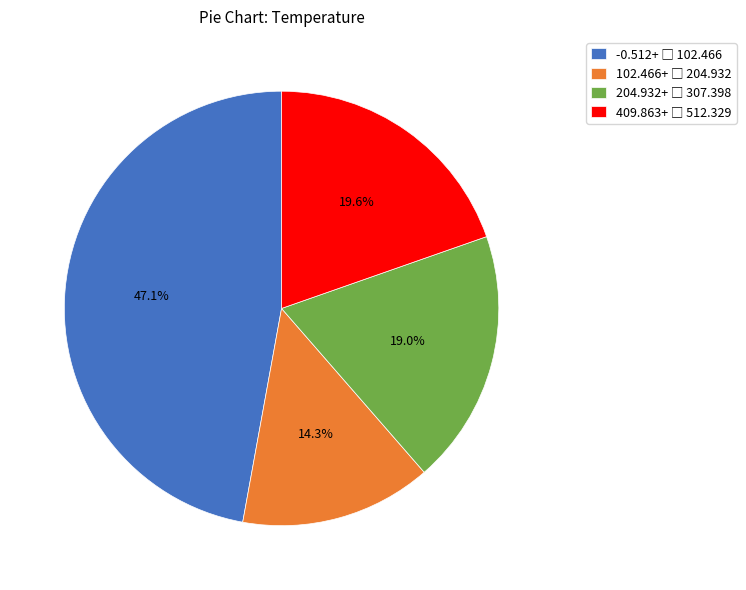

Does any single category account for the majority?

No